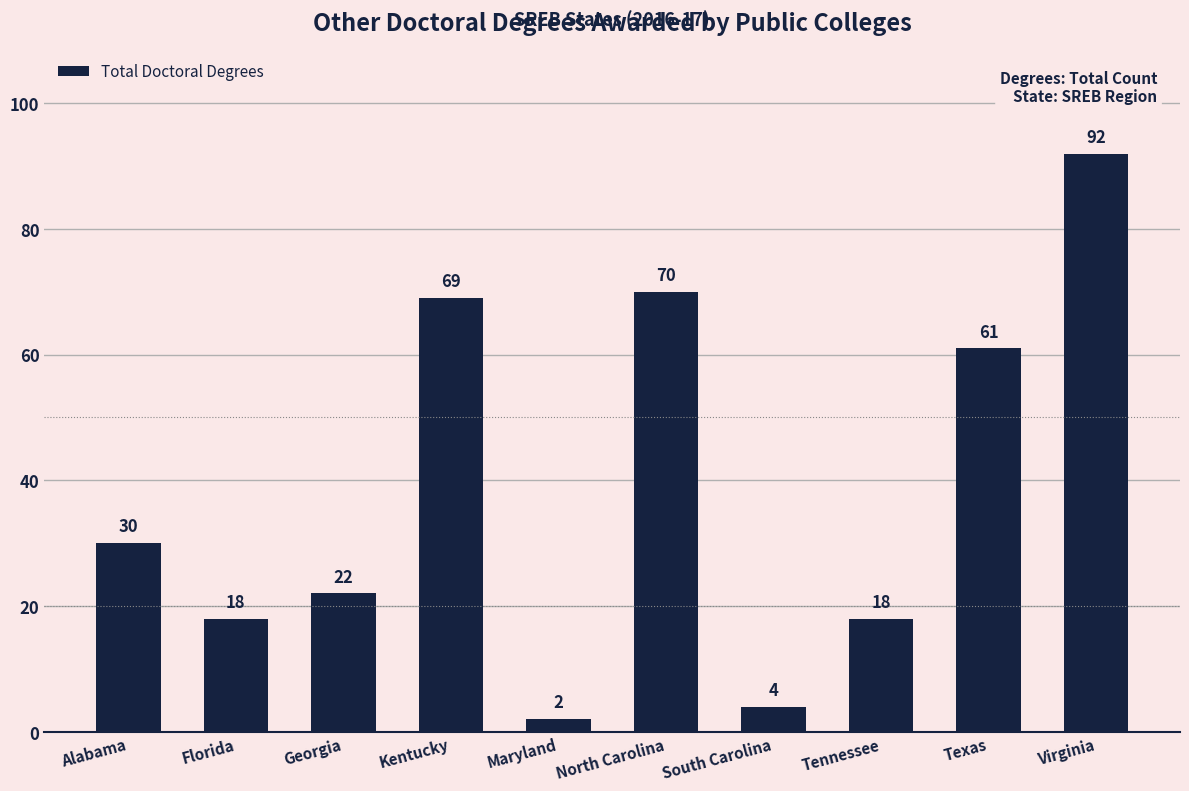

True or false: the data shows 2 at Maryland.

True